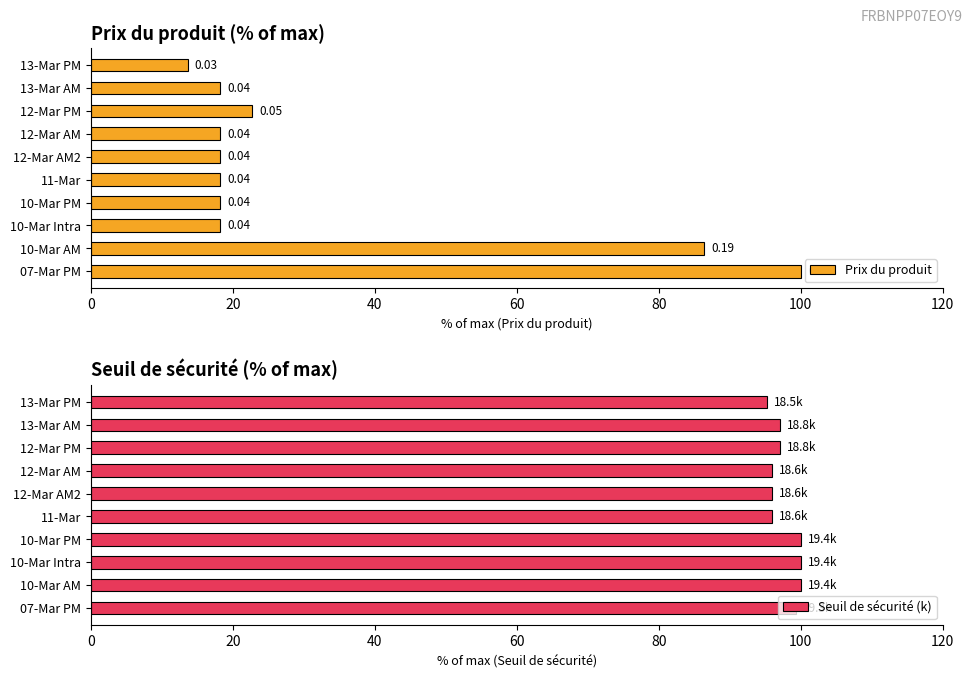

What is the sum of all Seuil de sécurité (k) values?

976.2